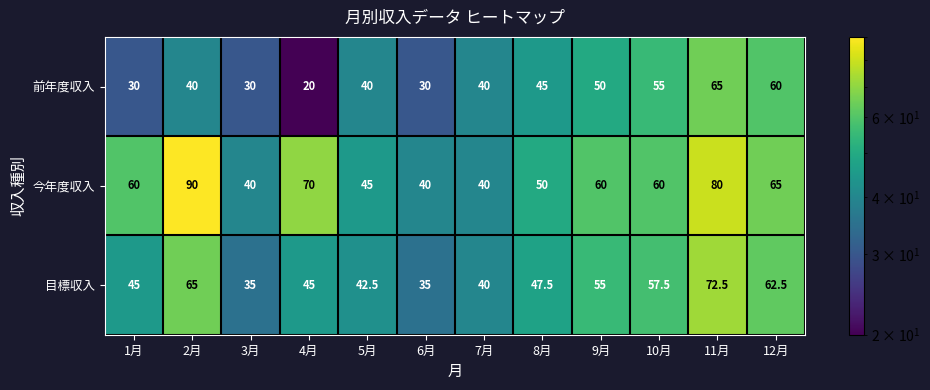

The 前年度収入 series shows 40.0 at 5月. True or false?

True